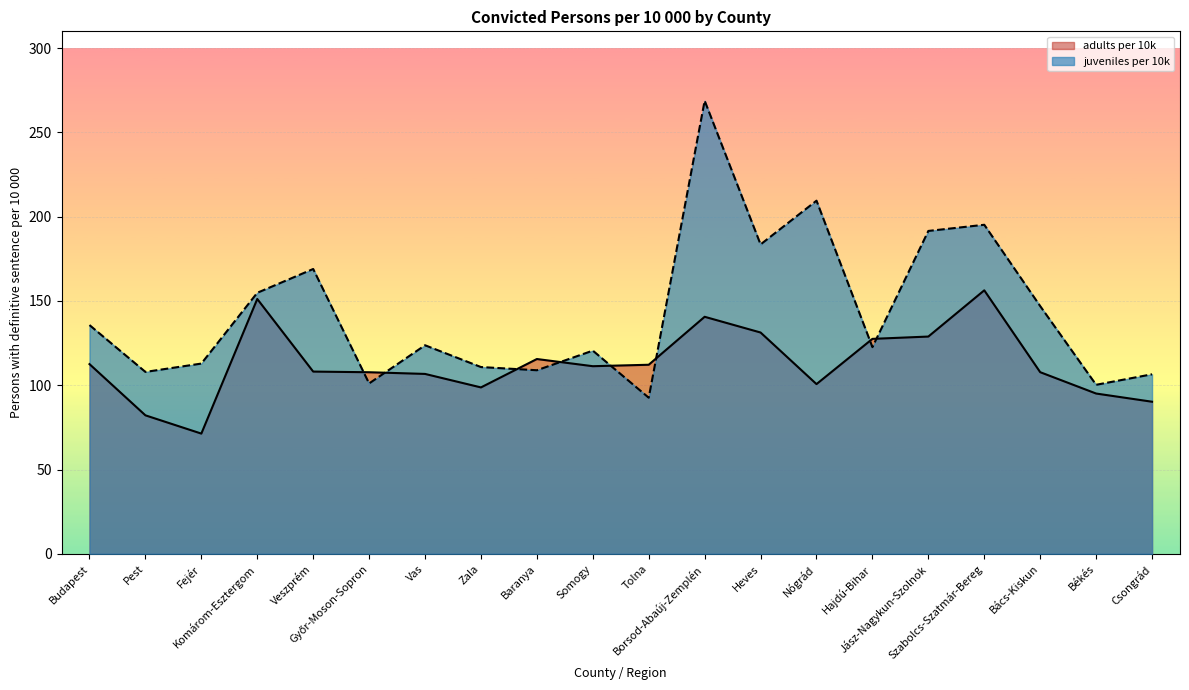

The value of juveniles per 10k at Bács-Kiskun is 40.2. True or false?

False